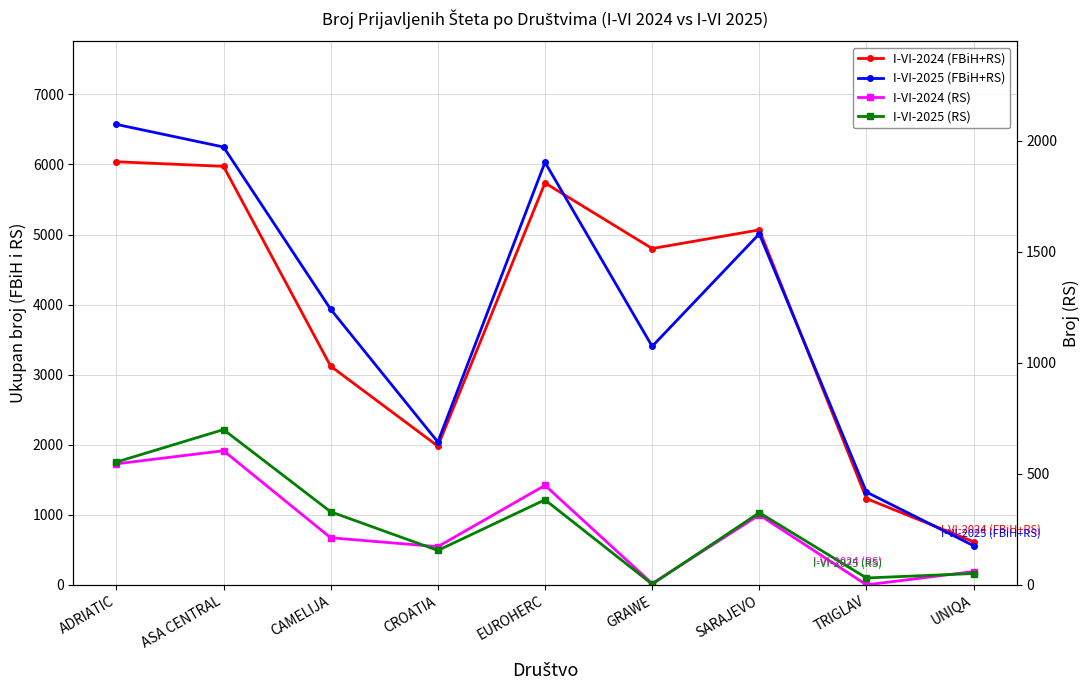

Where is the first local minimum for I-VI-2025 (RS)?

CROATIA